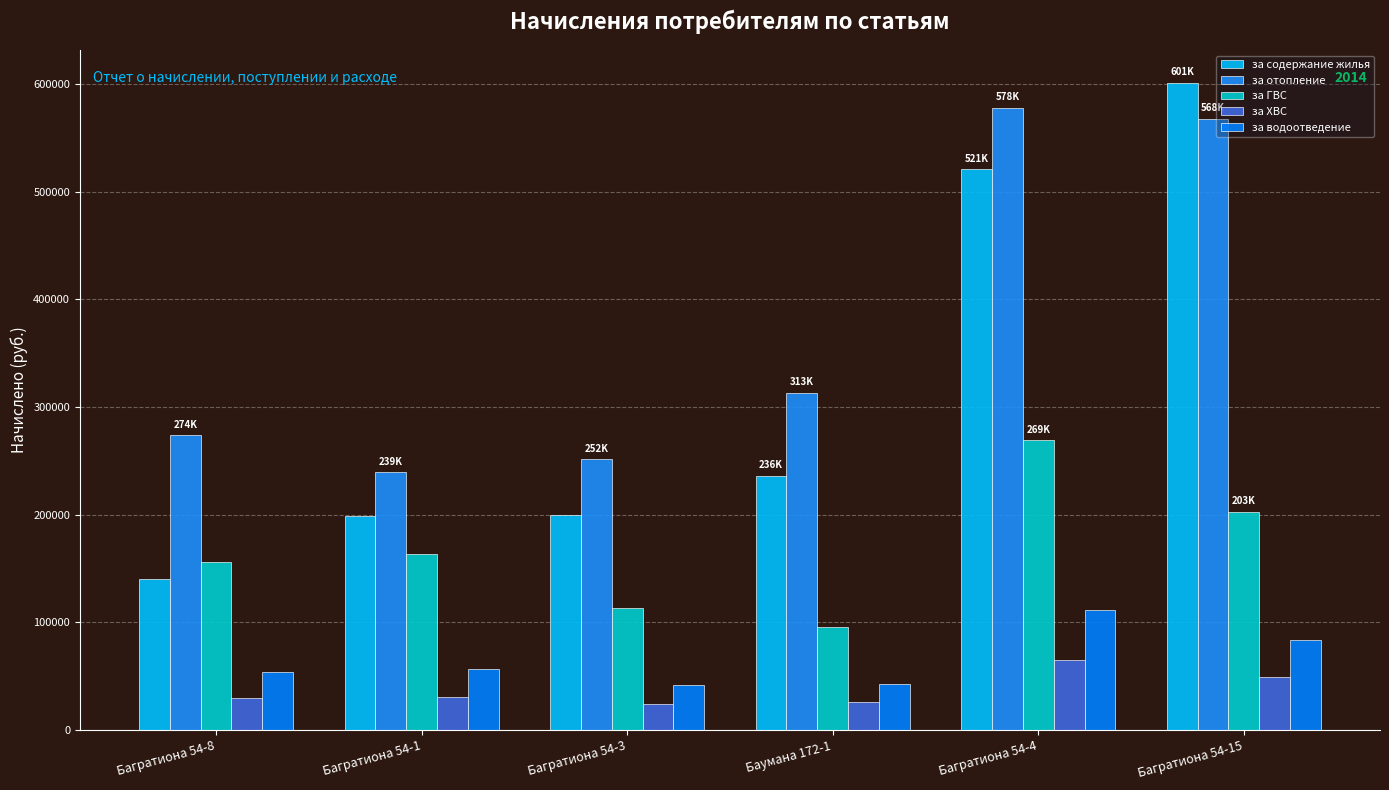

What position from the left is Багратиона 54-3?

3